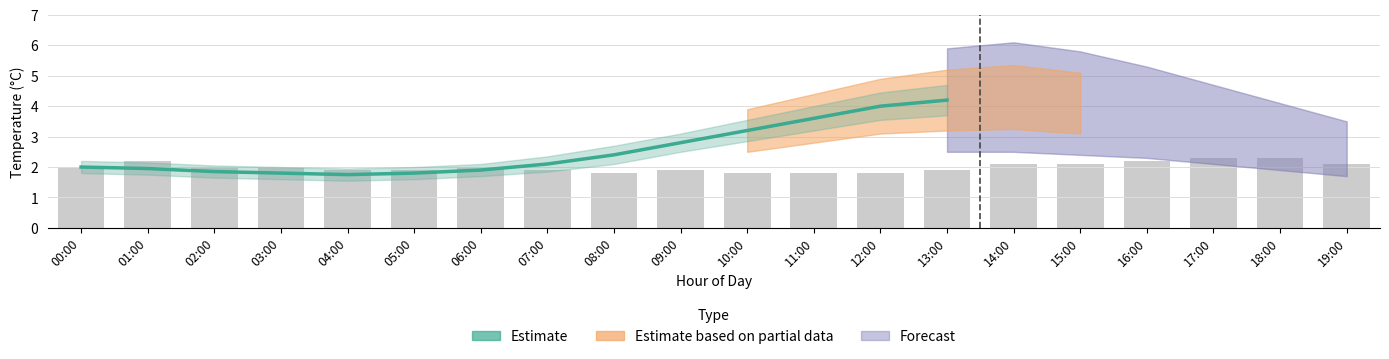

Rank the categories by value from lowest to highest.

04:00, 03:00, 05:00, 02:00, 06:00, 01:00, 00:00, 07:00, 08:00, 09:00, 10:00, 11:00, 12:00, 13:00